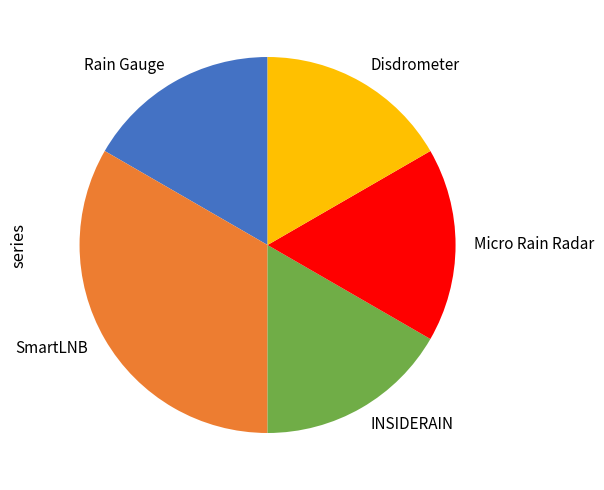

Which slice is the largest?

SmartLNB